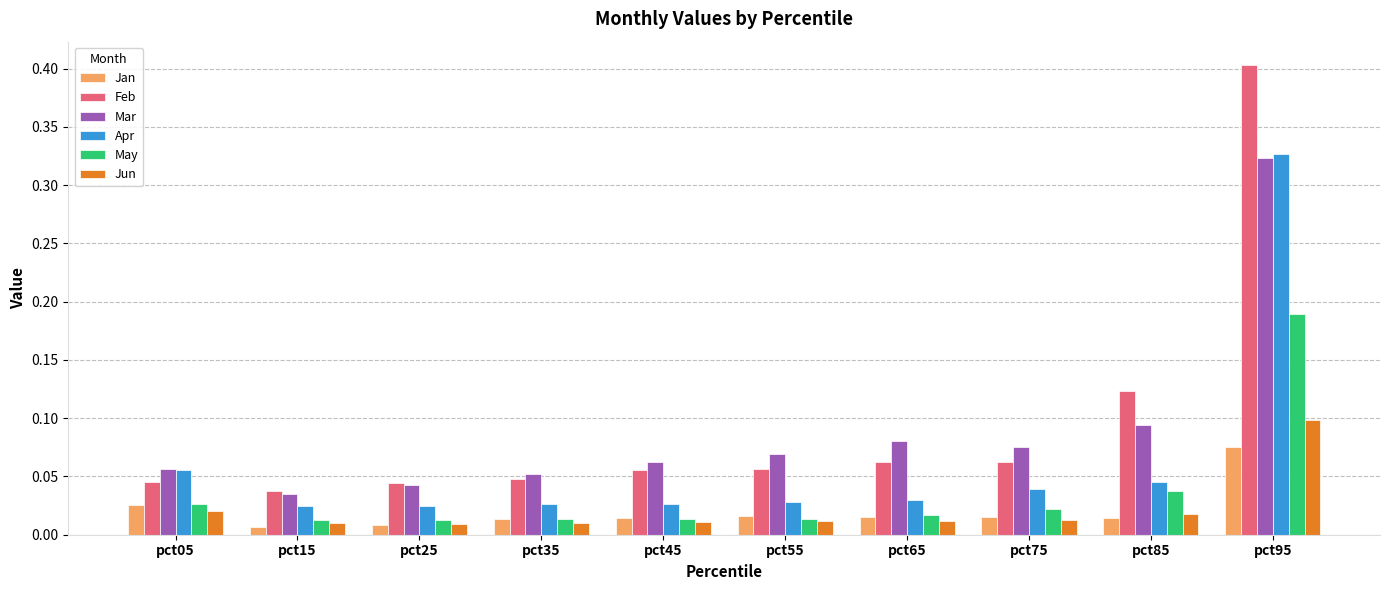

At which category is the sum across all series the highest?

pct95